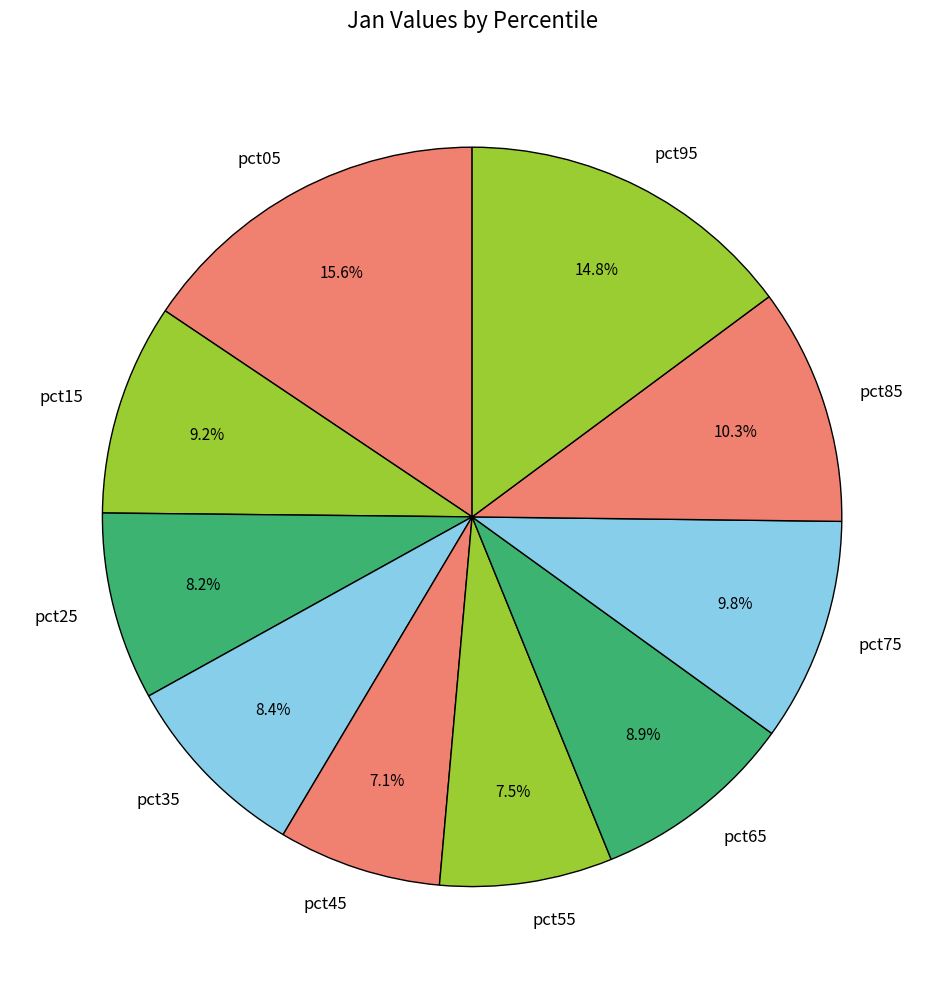

True or false: pct45 accounts for 7% of the total.

True